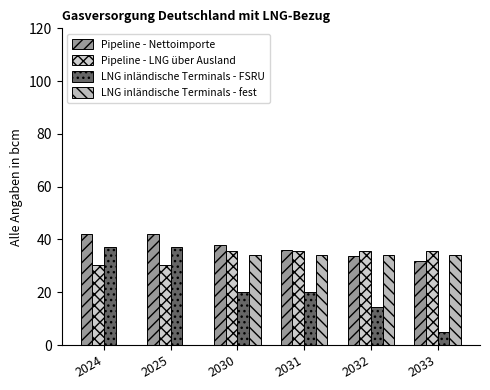

At which label does Pipeline - Nettoimporte reach its minimum?

2033